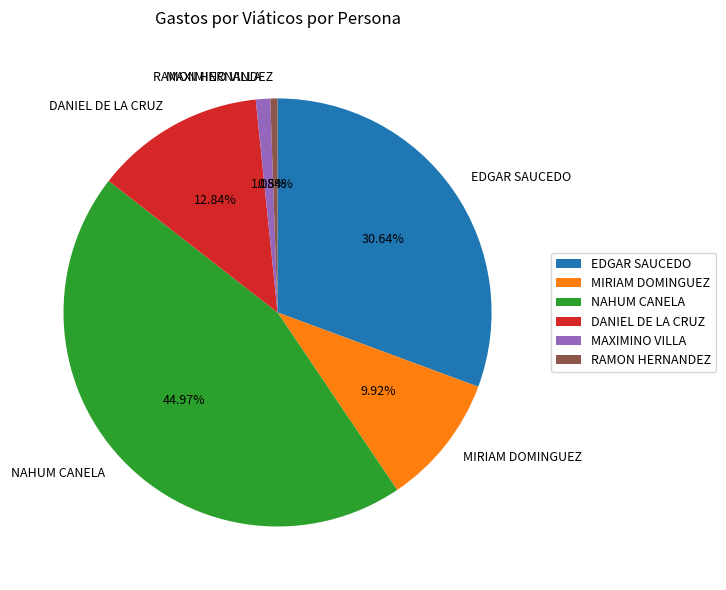

Does any single category account for the majority?

No